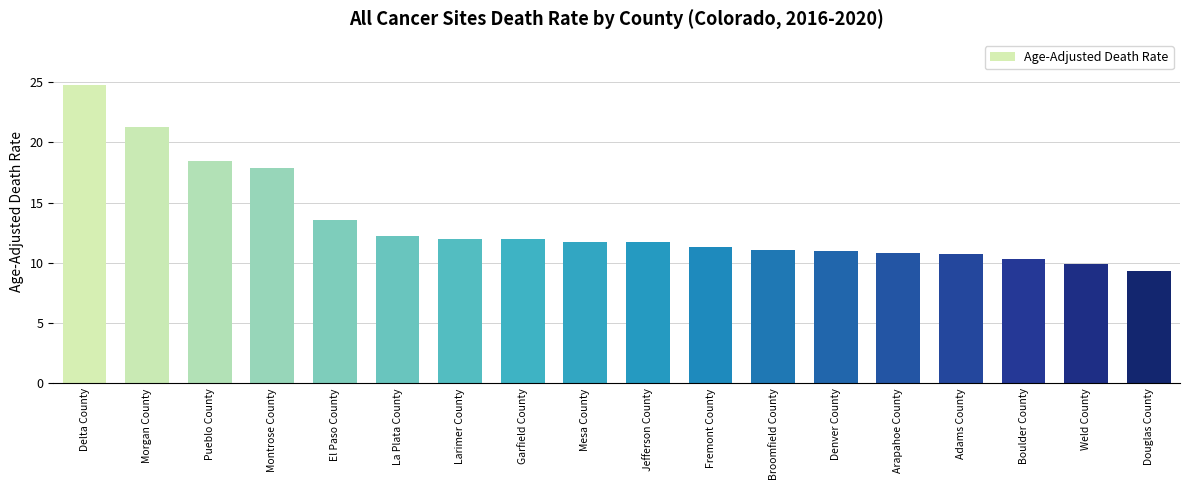

Count the number of categories in the chart.

18